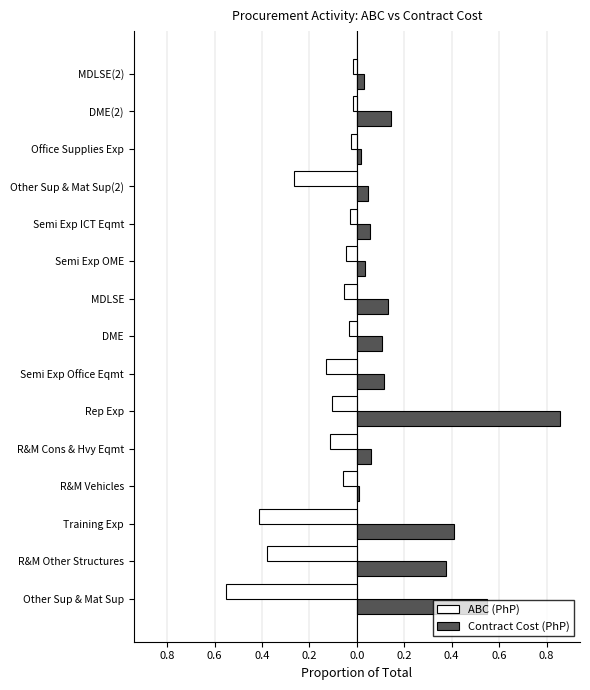

What are all the series names shown in the legend?

ABC (PhP), Contract Cost (PhP)